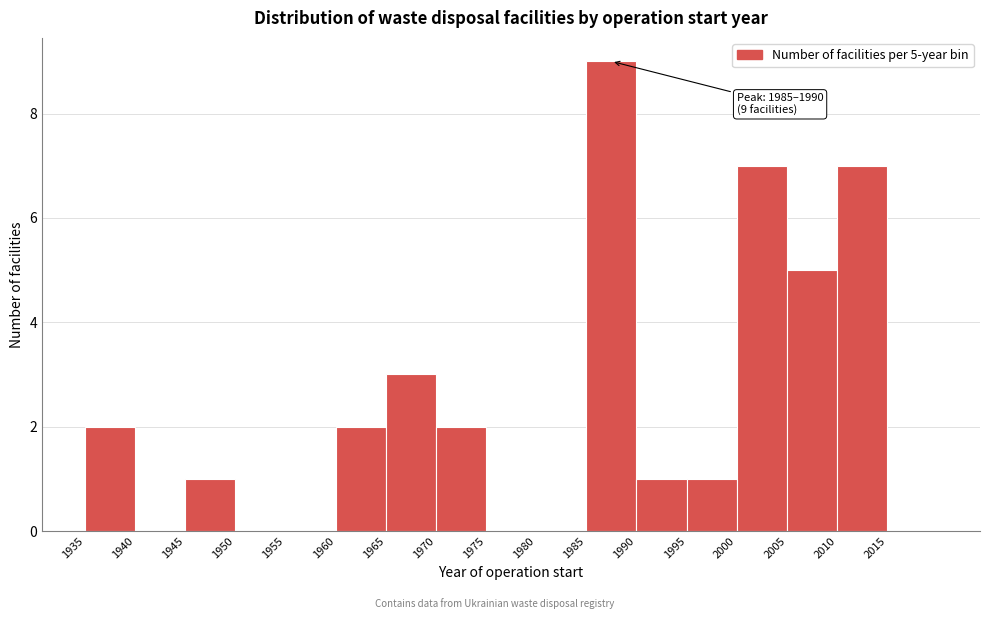

Over which range of the x-axis is the bar tallest?

1985 to 1990